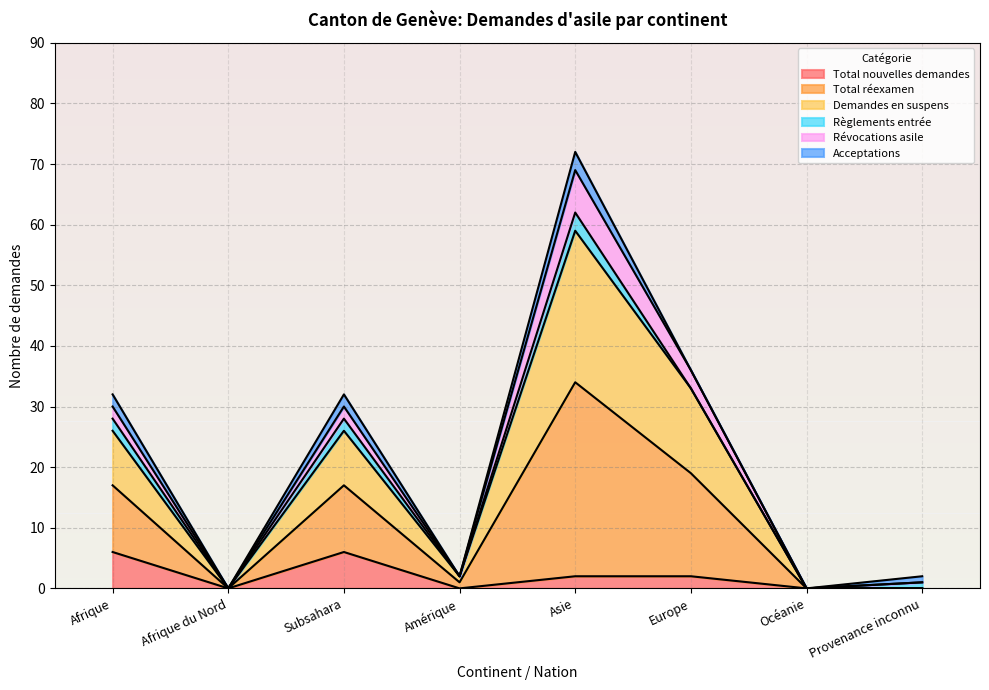

How many interior local peaks does the Total nouvelles demandes series have?

1